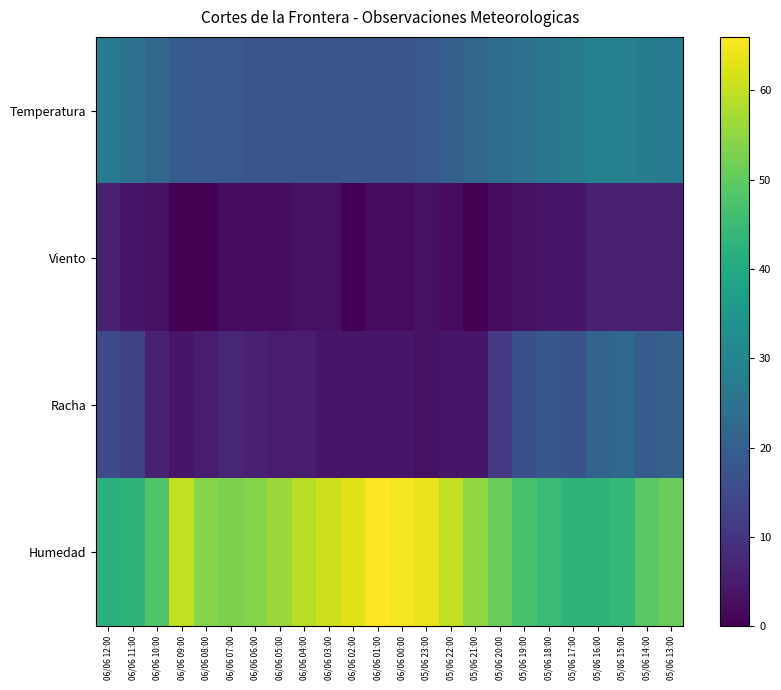

What is the greatest value displayed?

66.0